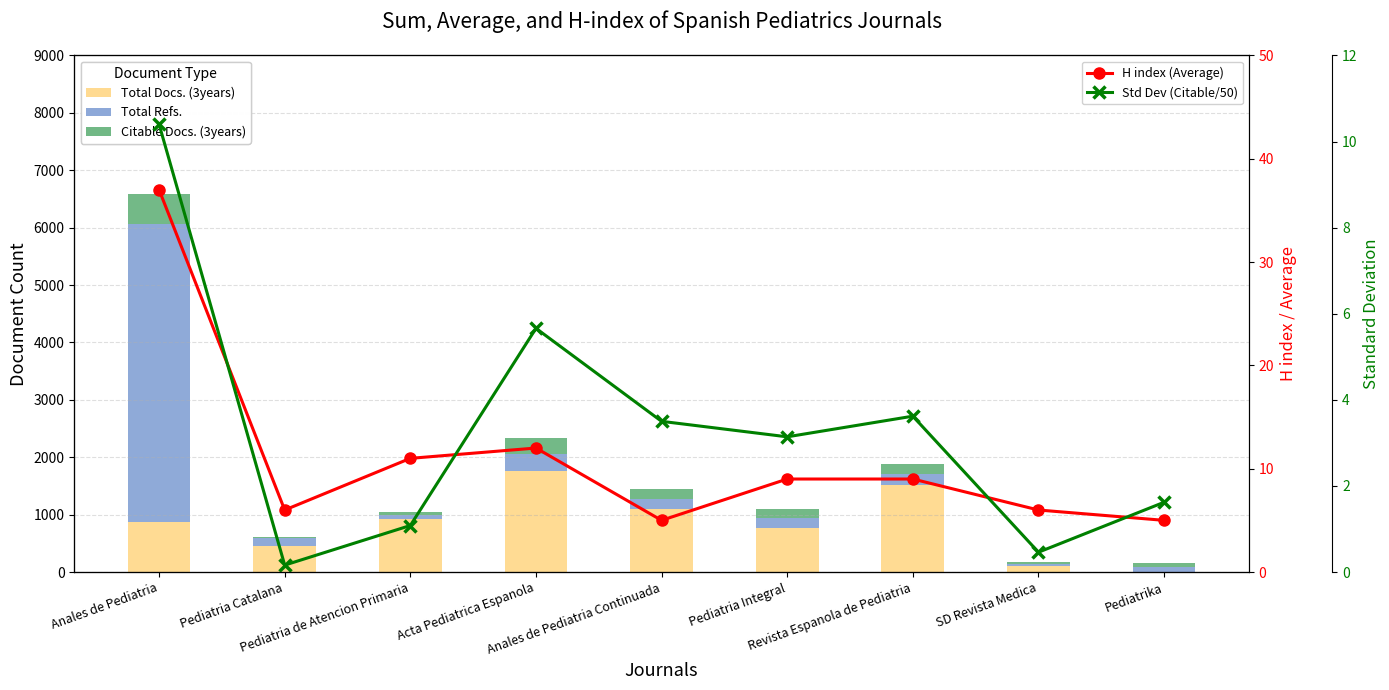

Reading right to left, extract all data points from this chart.

Total Docs. (3years): 0.0	109.0	1516.0	768.0	1101.0	1752.0	921.0	451.0	868.0
Total Refs.: 81.0	36.0	188.0	175.0	177.0	303.0	64.0	145.0	5191.0
Citable Docs. (3years): 81.0	23.0	181.0	157.0	175.0	283.0	54.0	8.0	520.0
H index (Average): 5.0	6.0	9.0	9.0	5.0	12.0	11.0	6.0	37.0
Std Dev (Citable/50): 1.6	0.5	3.6	3.1	3.5	5.7	1.1	0.2	10.4